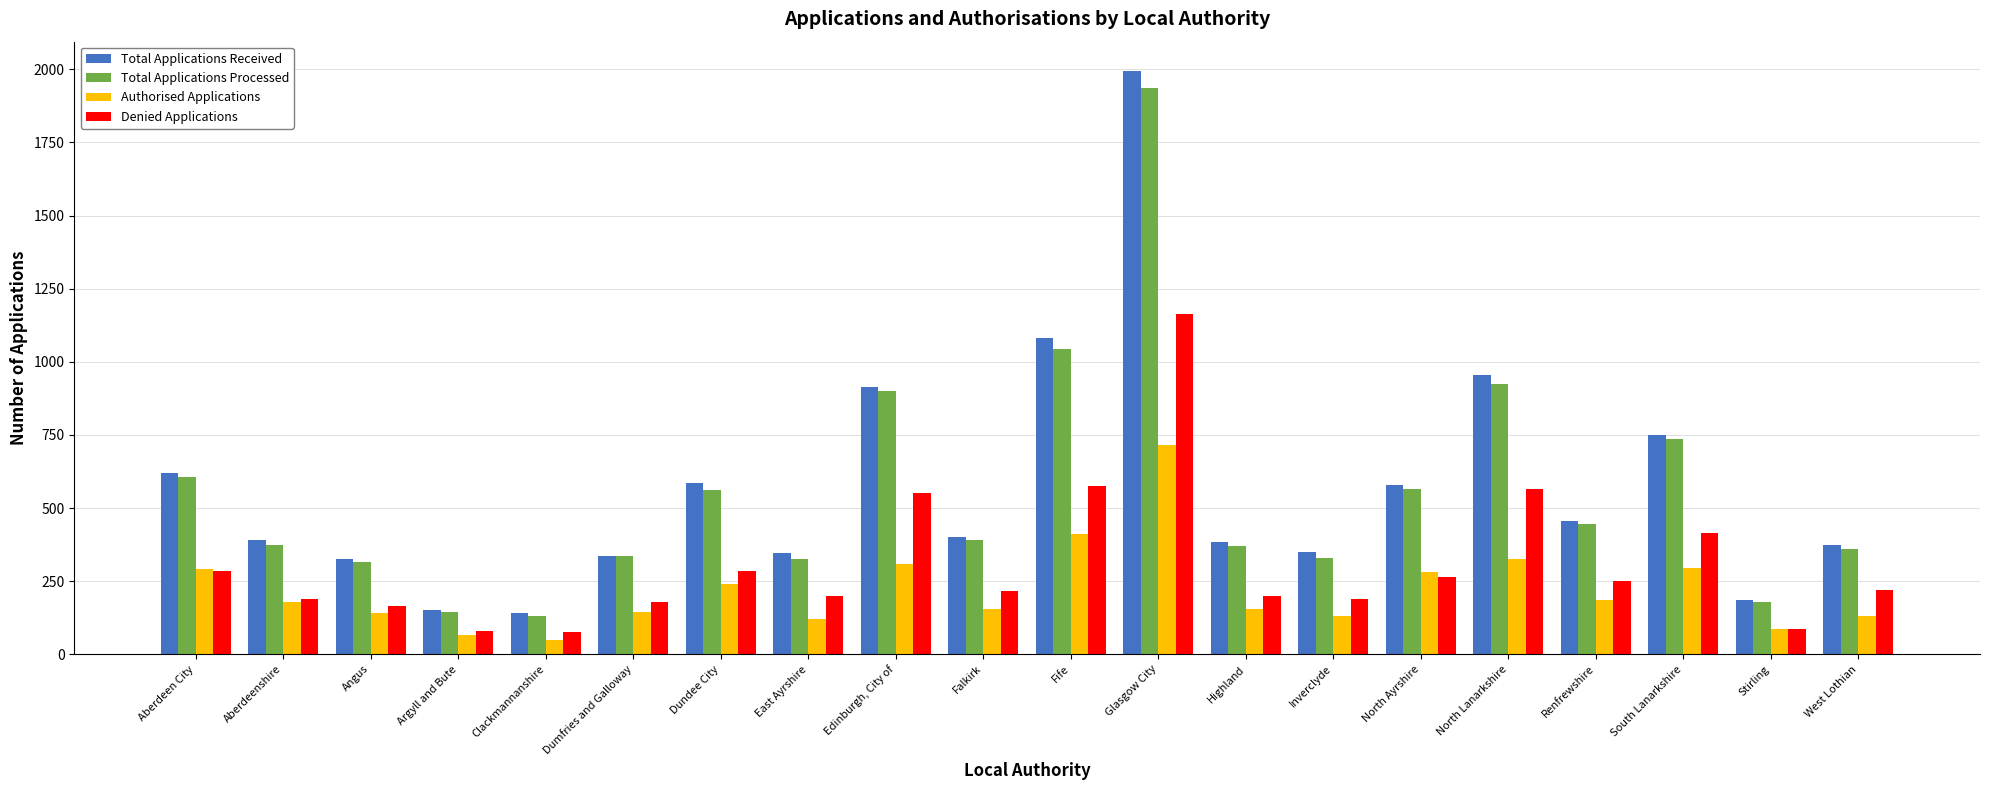

What is the sum of all Denied Applications values?

6155